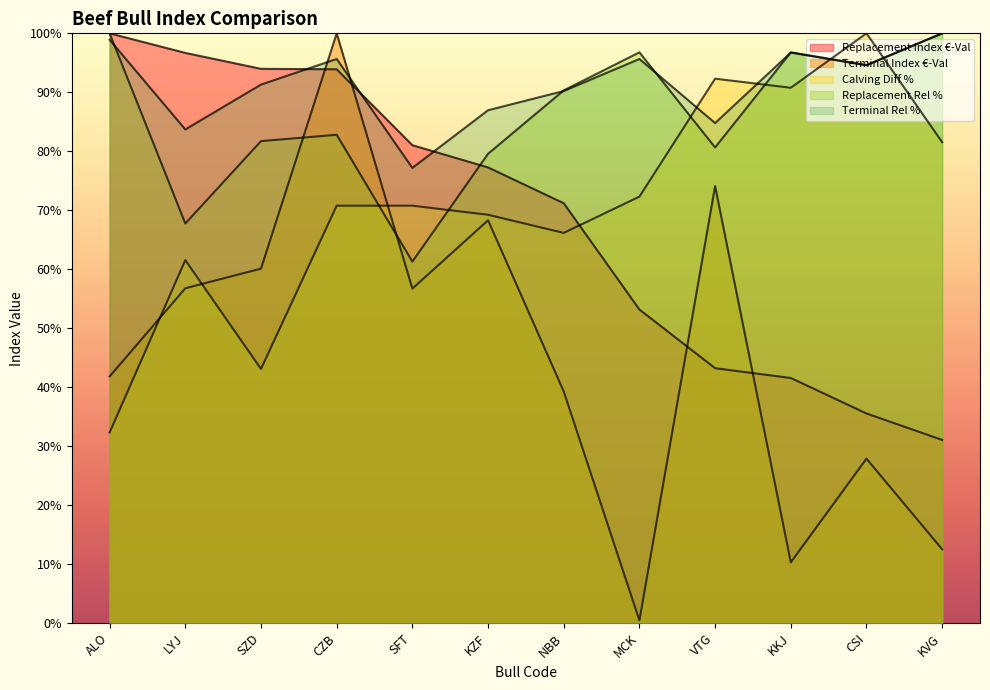

How many values in the Replacement Index €-Val series exceed 77?

6